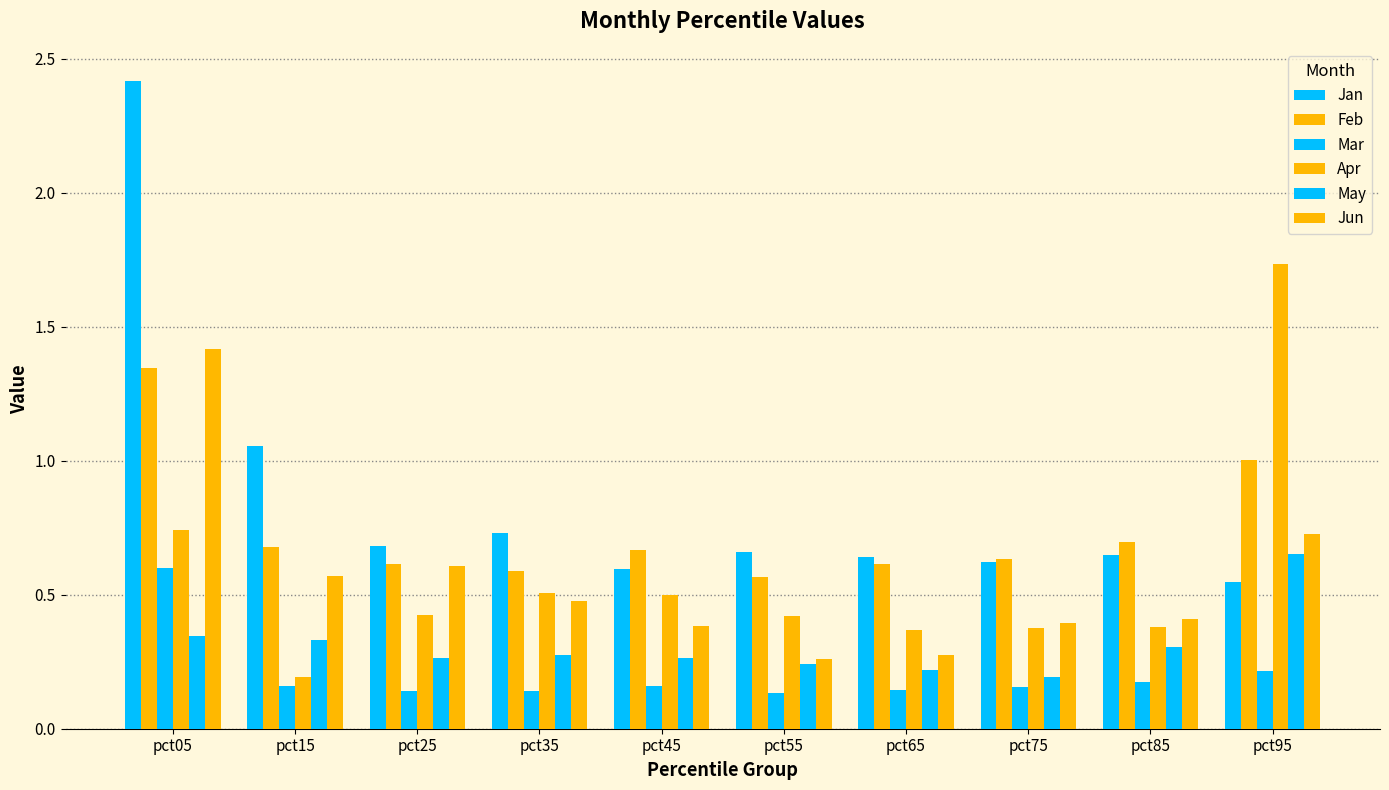

How many bars are there in total?

60